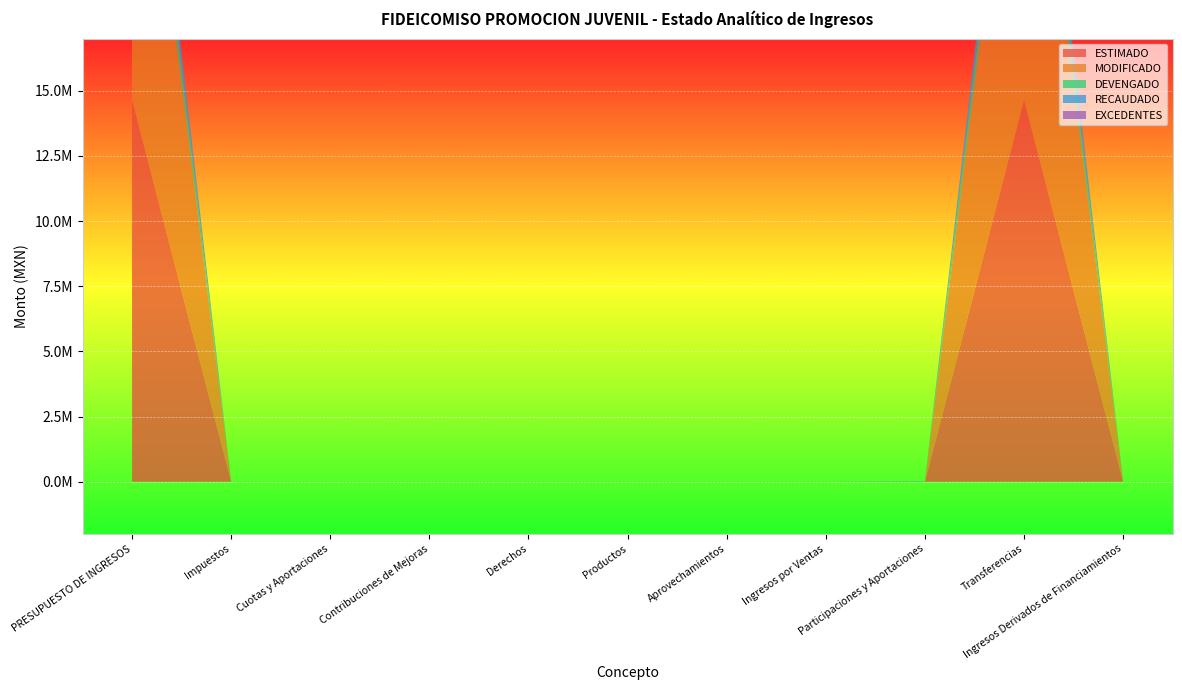

Reading left to right, what are all the values shown in this chart?

ESTIMADO: 14649889.0	0.0	0.0	0.0	0.0	0.0	0.0	0.0	0.0	14649889.0	0.0
MODIFICADO: 15799889.0	0.0	0.0	0.0	0.0	0.0	0.0	0.0	0.0	15799889.0	0.0
DEVENGADO: 1228303.2	0.0	0.0	0.0	0.0	0.0	0.0	0.0	7479.2	1220824.0	0.0
RECAUDADO: 1228303.2	0.0	0.0	0.0	0.0	0.0	0.0	0.0	7479.2	1220824.0	0.0
EXCEDENTES: 7479.2	0.0	0.0	0.0	0.0	0.0	0.0	0.0	7479.2	0.0	0.0